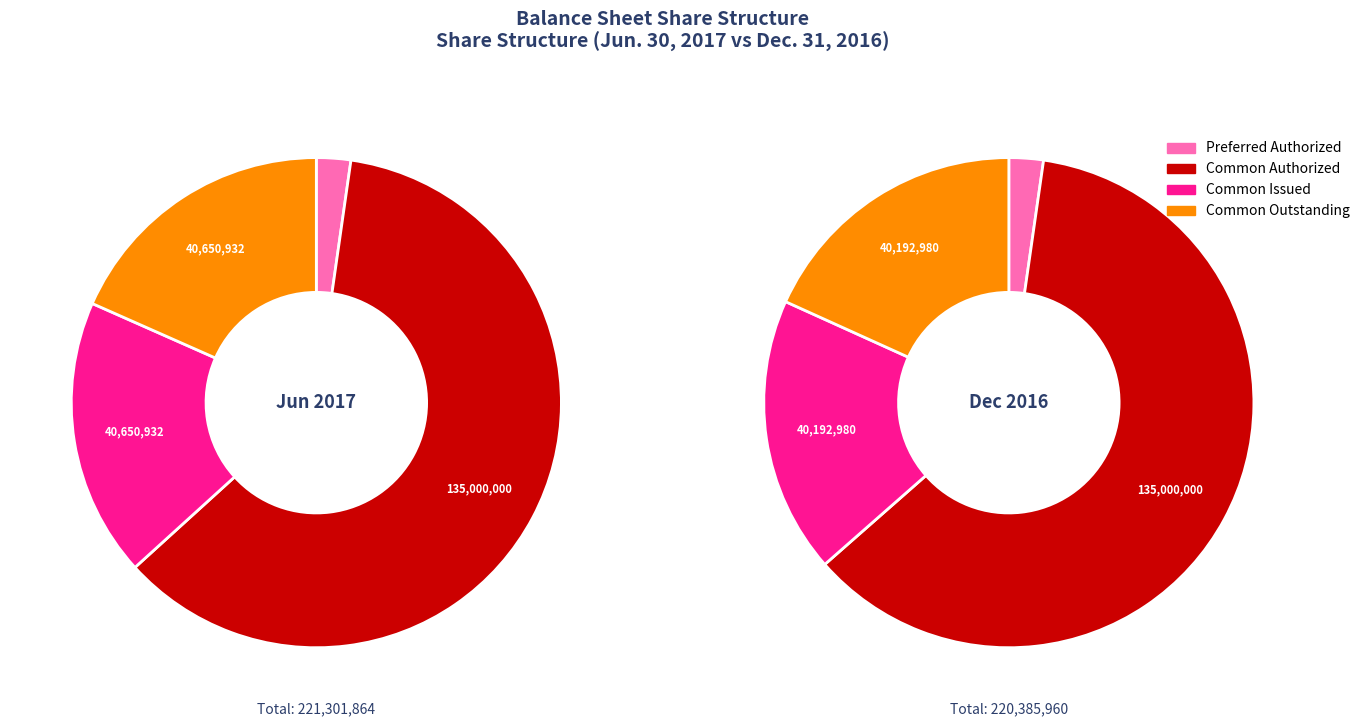

To the nearest percent, what portion does Dec. 31, 2016 represent?

50%